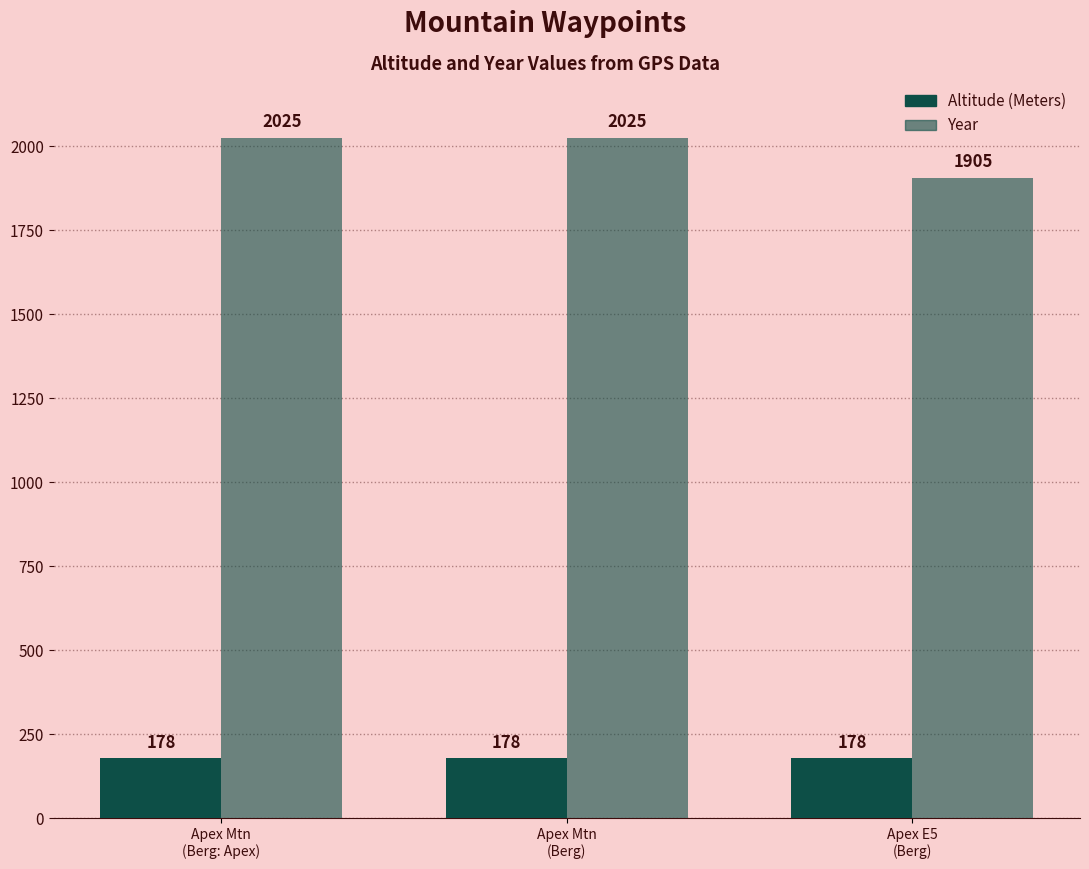

What is the sum of all Altitude (Meters) values?

534